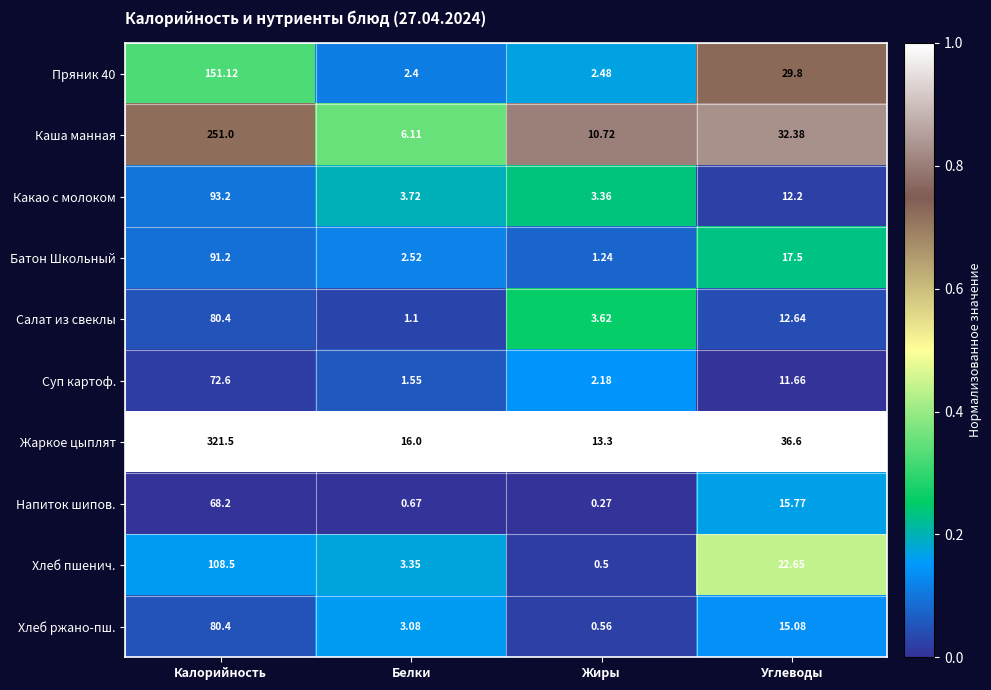

How many categories are shown in the chart?

4